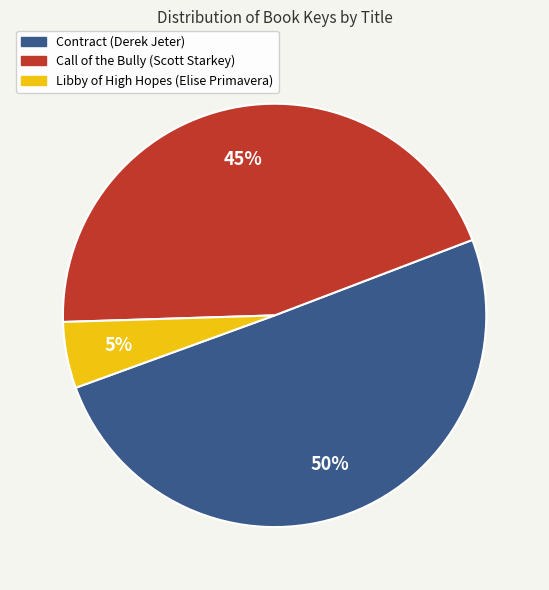

Which category accounts for the majority?

Contract (Derek Jeter)